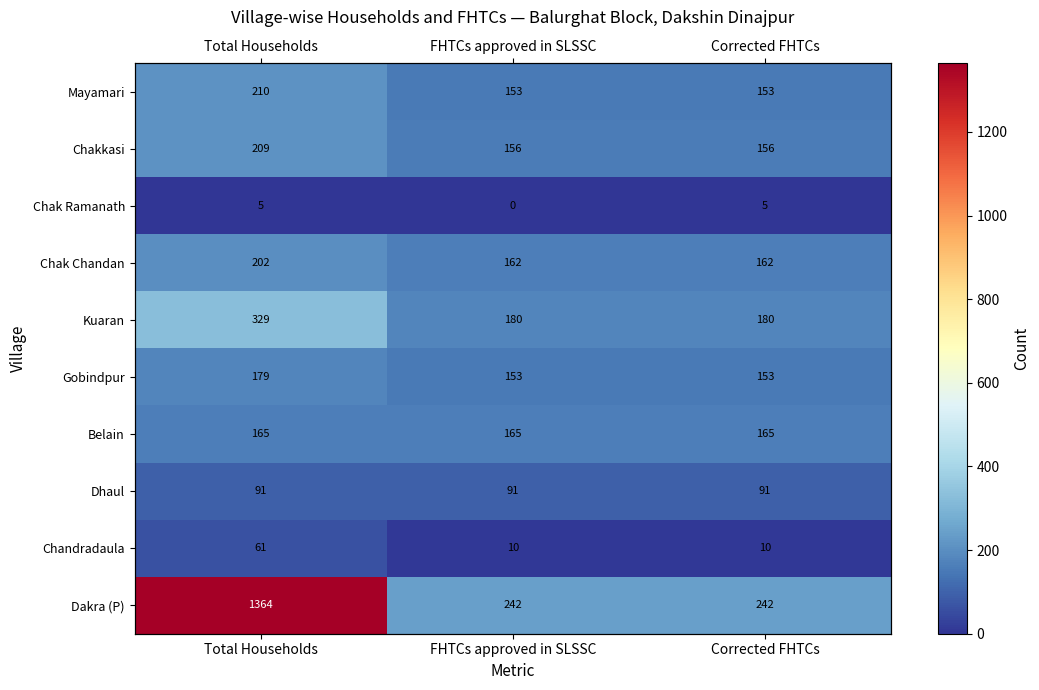

Which series changed the most between Total Households and Corrected FHTCs?

Dakra (P)